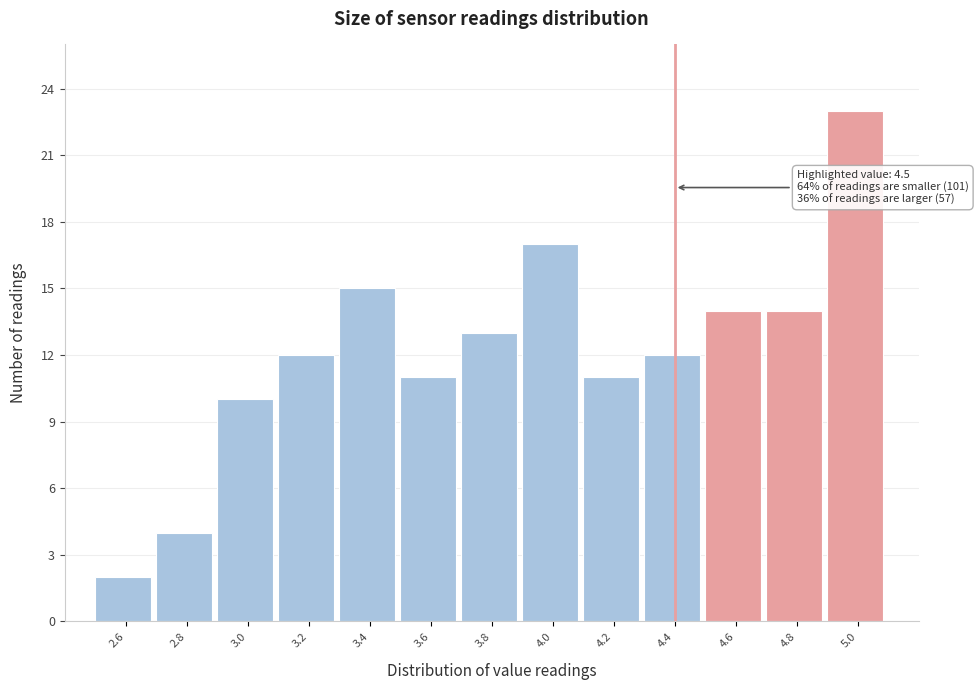

Reading left to right, transcribe all the data shown in this chart.

2.6=2	2.8=4	3.0=10	3.2=12	3.4=15	3.6=11	3.8=13	4.0=17	4.2=11	4.4=12	4.6=14	4.8=14	5.0=23